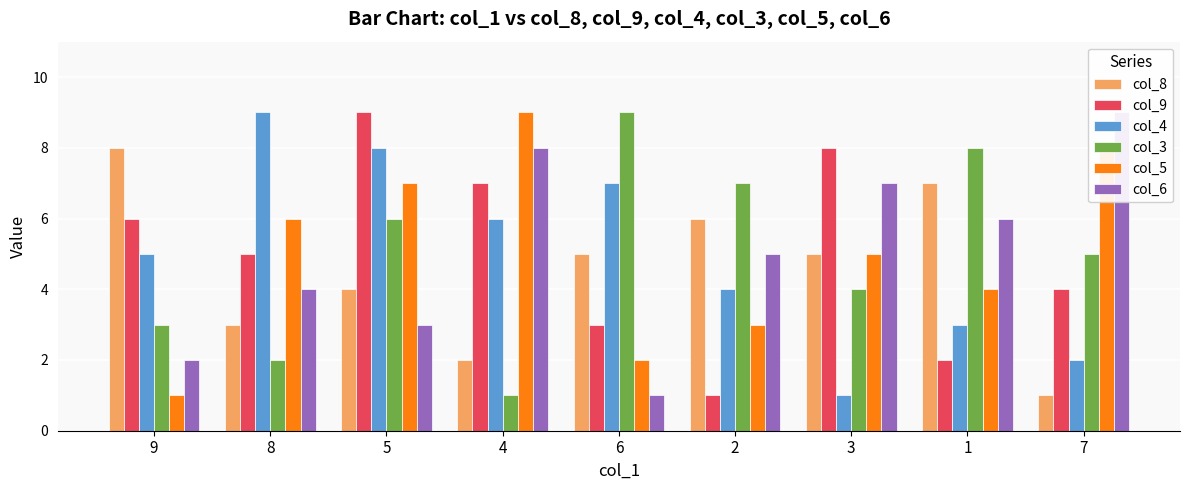

True or false: col_5 has a value of 12 at 7.

False